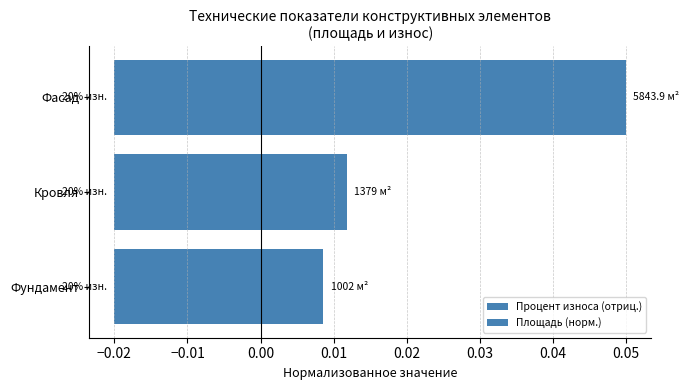

Rank the series at −0.01 from lowest to highest value.

Площадь (норм.), Процент износа (отриц.)